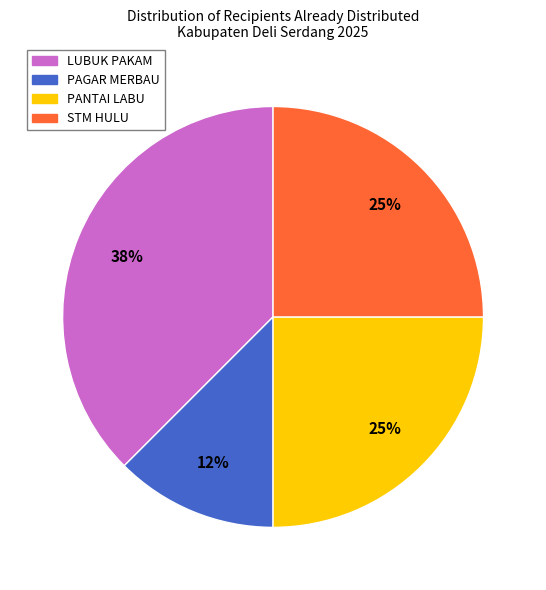

How many segments does this pie chart have?

4